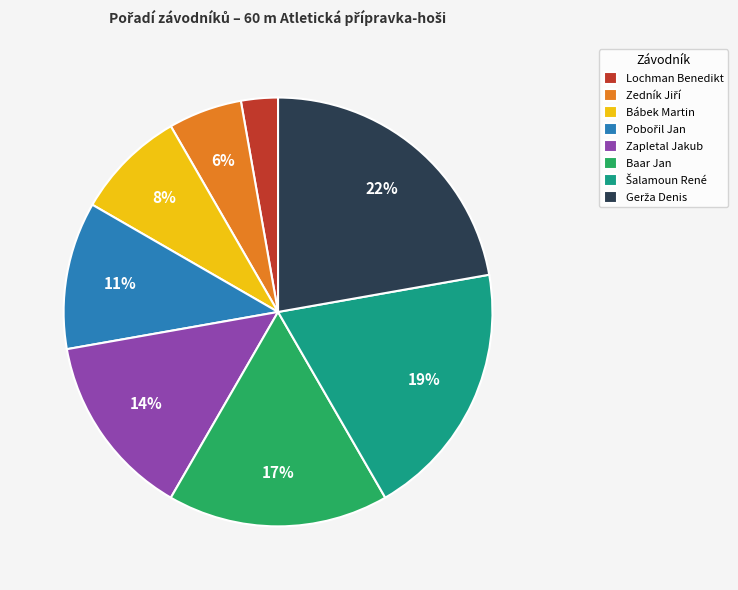

Which slice is the smallest?

Lochman Benedikt